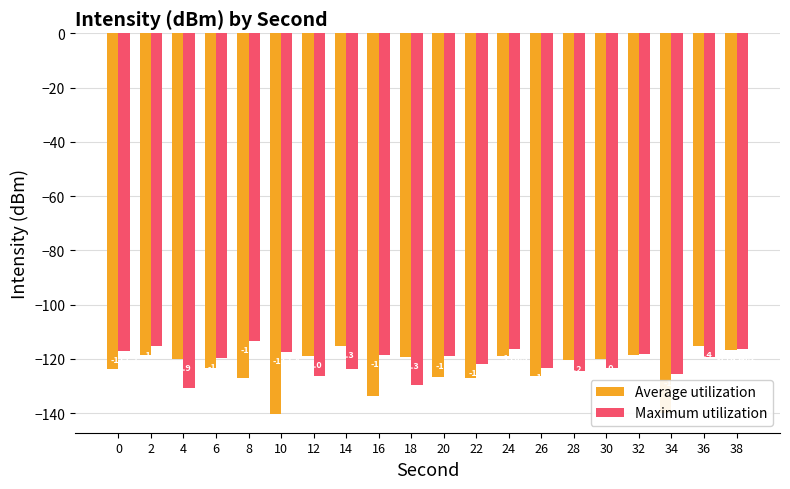

What is the difference between the Maximum utilization values at 24 and 26?

7.0